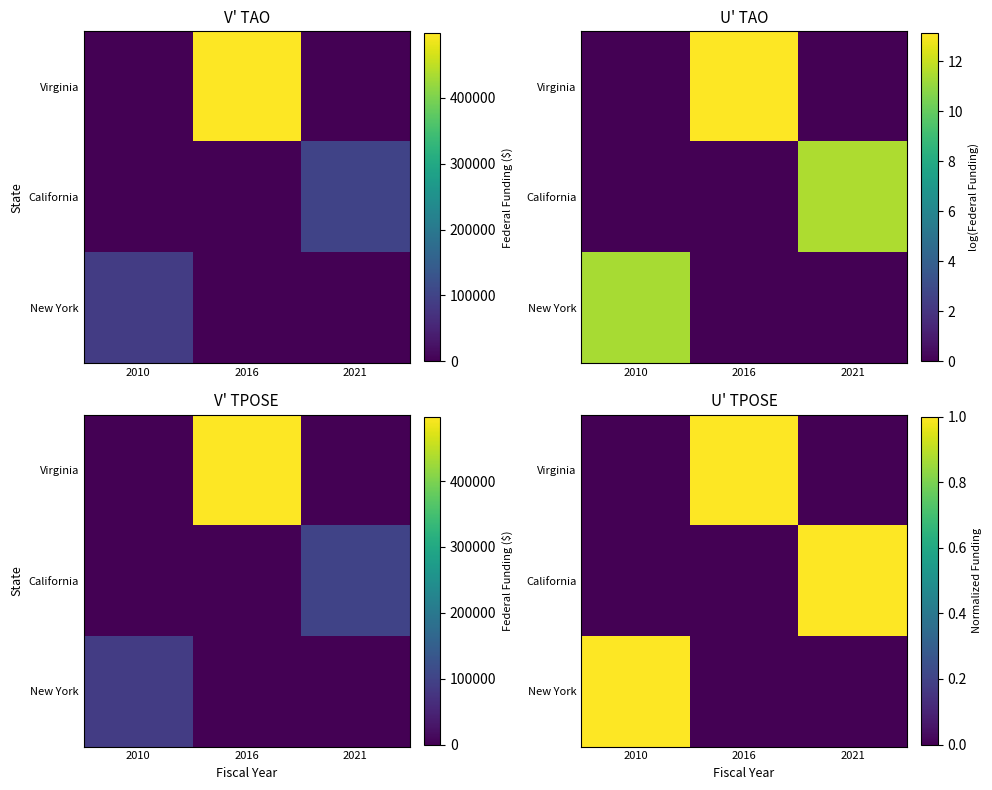

What is the sum of all Virginia values?

1